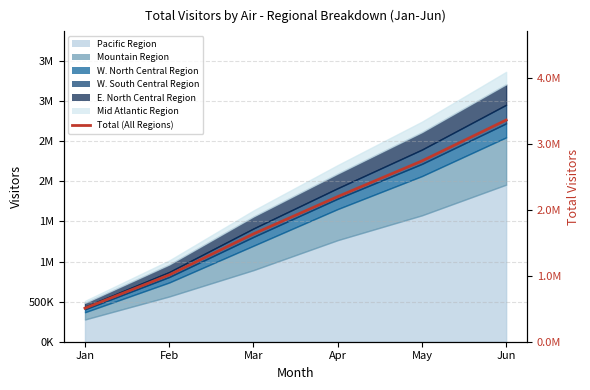

What is the value of the 1st point from the left?

509012.4